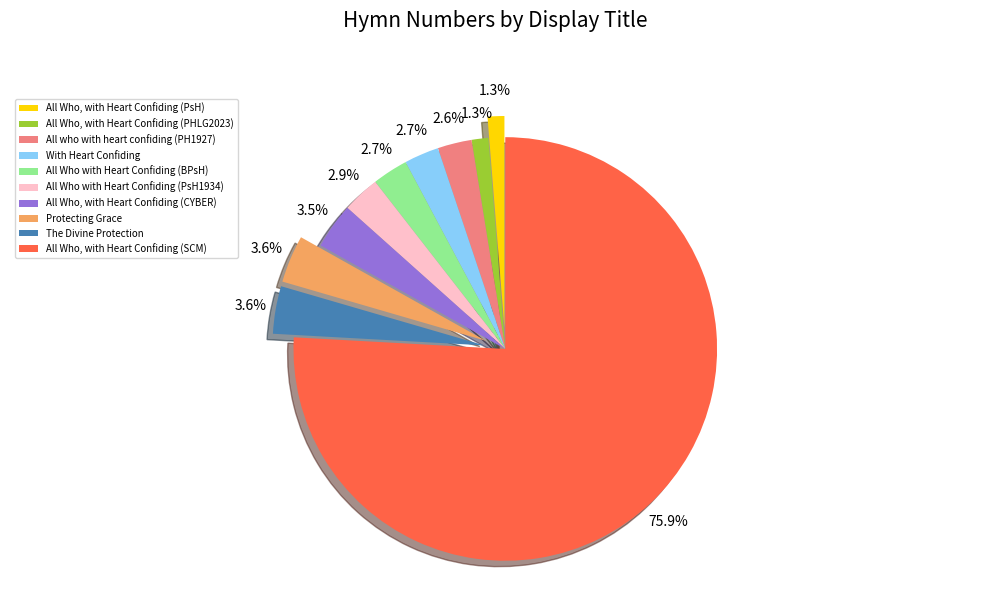

Is the sum of All Who, with Heart Confiding (PHLG2023) and All Who, with Heart Confiding (SCM) greater than half?

Yes